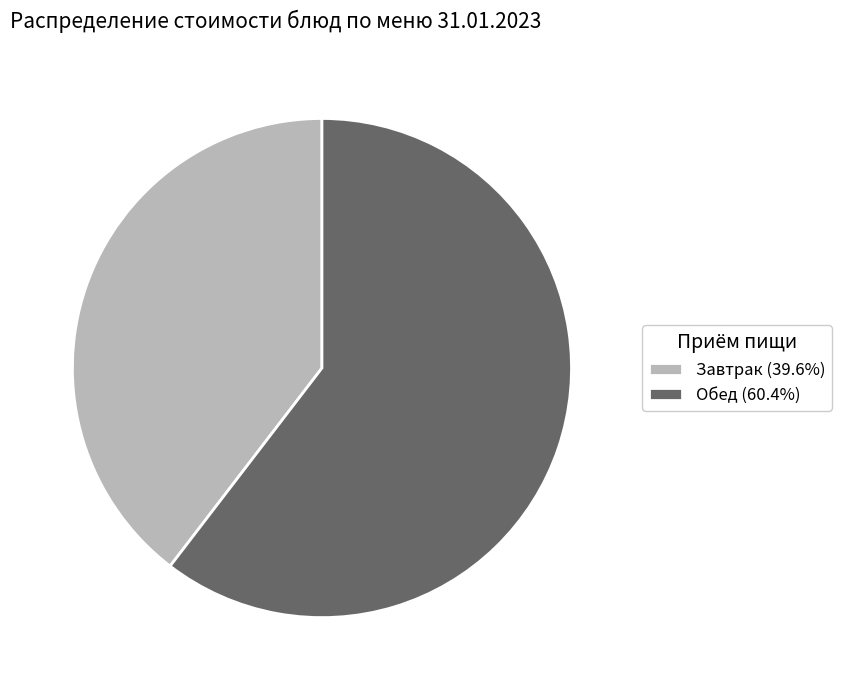

Do Завтрак (39.6%) and Обед (60.4%) together represent more than half of the pie?

Yes